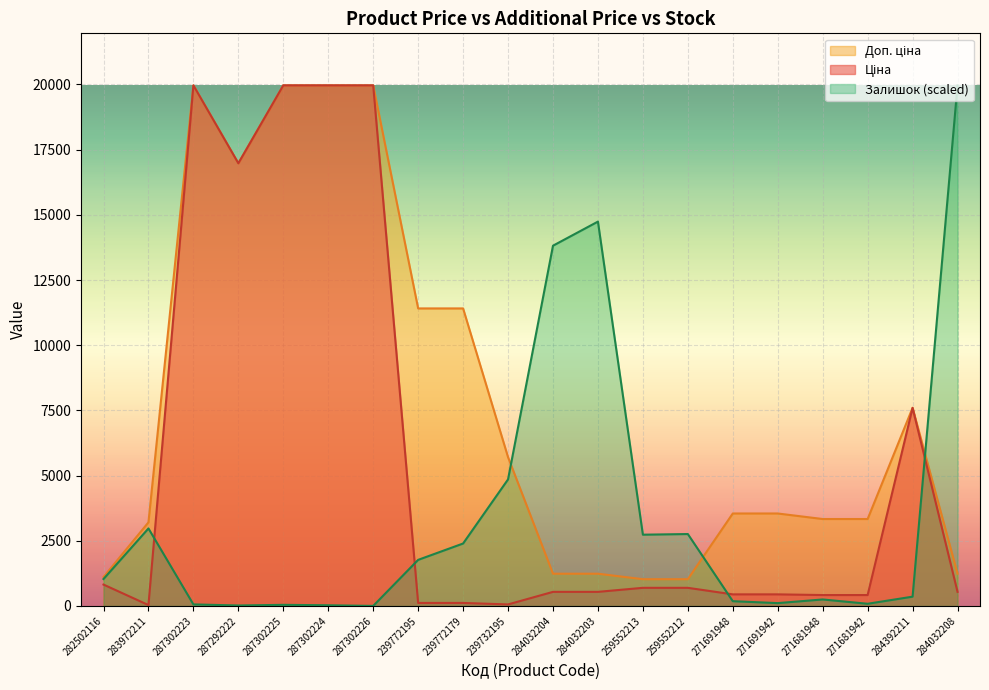

Where is the first local minimum for Ціна?

283972211